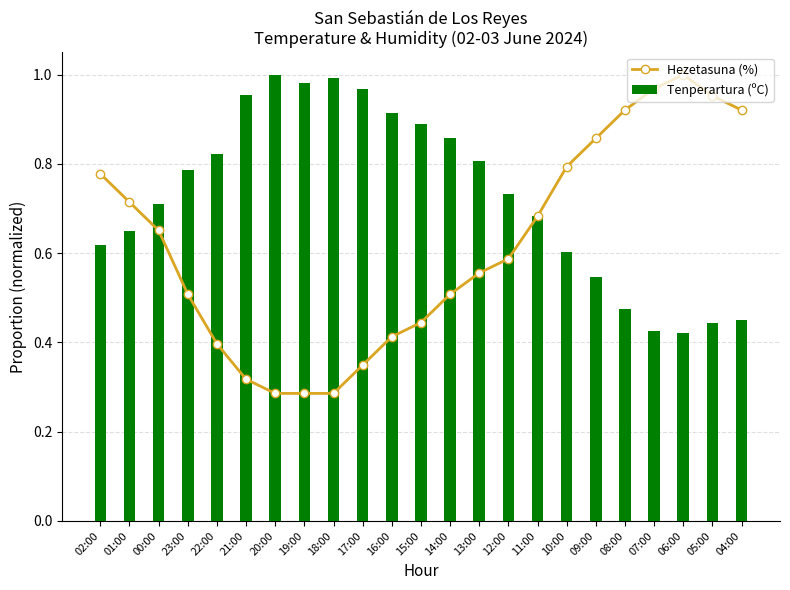

What is the maximum value for Hezetasuna (%)?

1.0